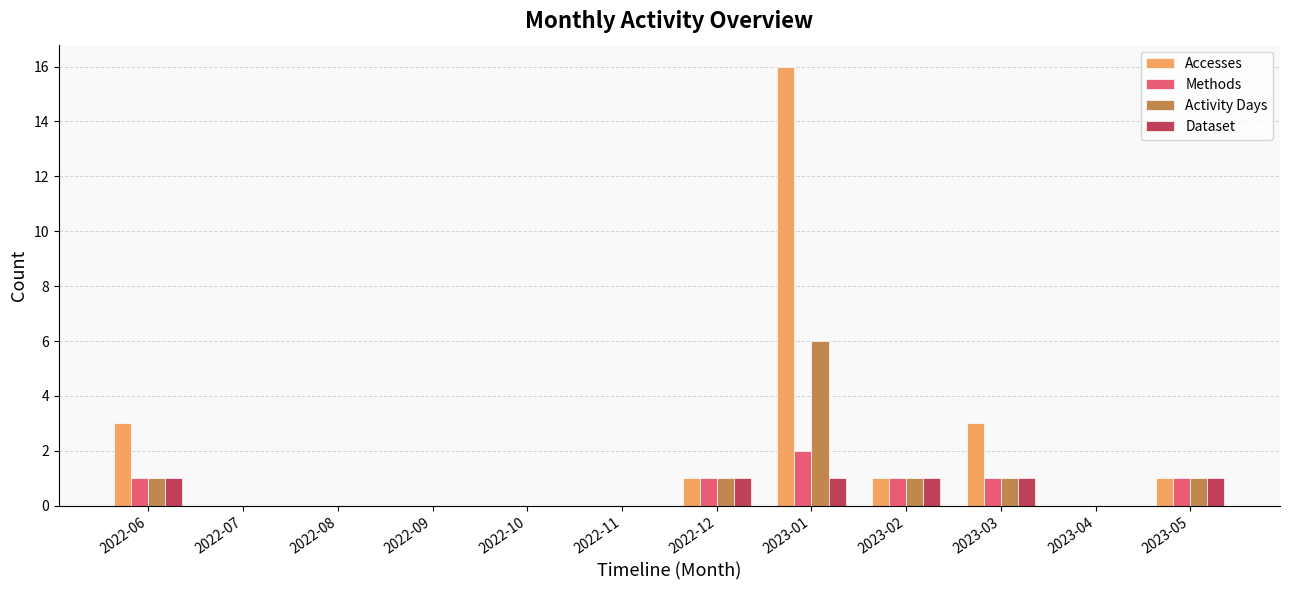

Count the number of data series in this chart.

4